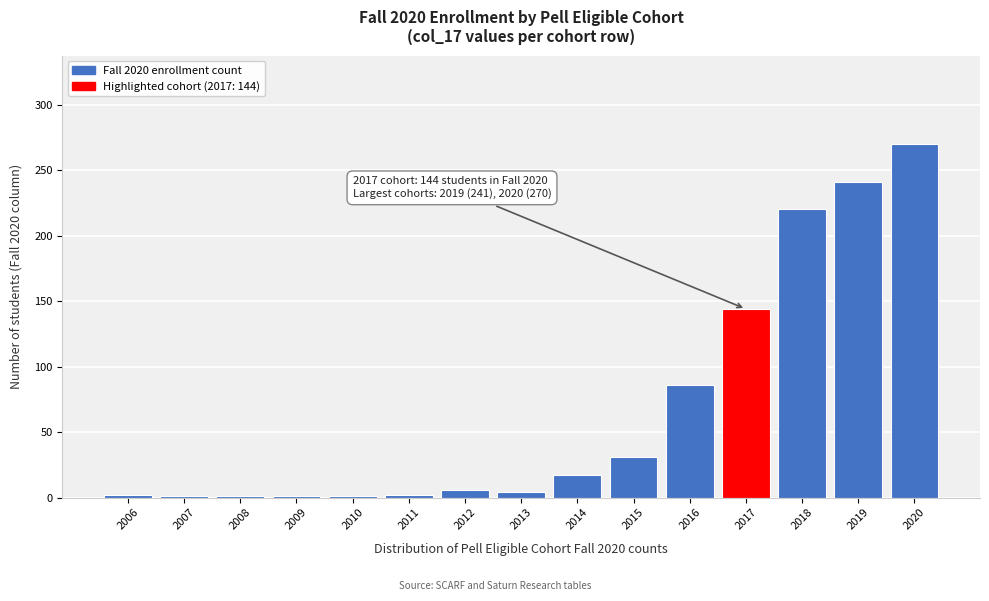

Which label corresponds to the largest value in the chart?

2020